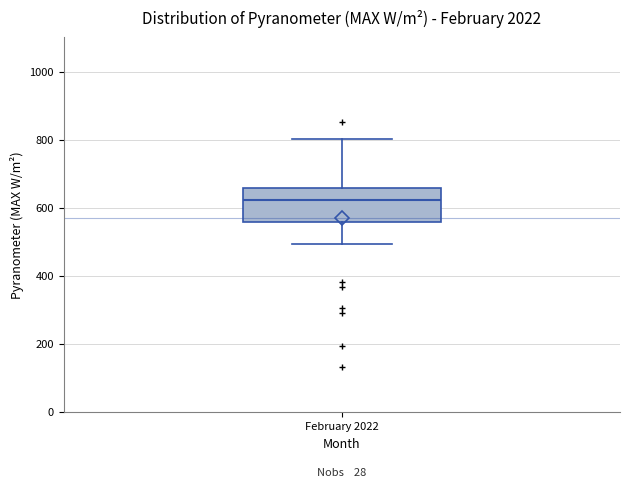

Transcribe this box plot: give where the median line is, the range the box spans, and where the two whiskers end, as read against the y-axis. The values are not printed on the chart, so give them approximately, as read against the axis.

median 620, box 560 to 660, whiskers 500 to 800